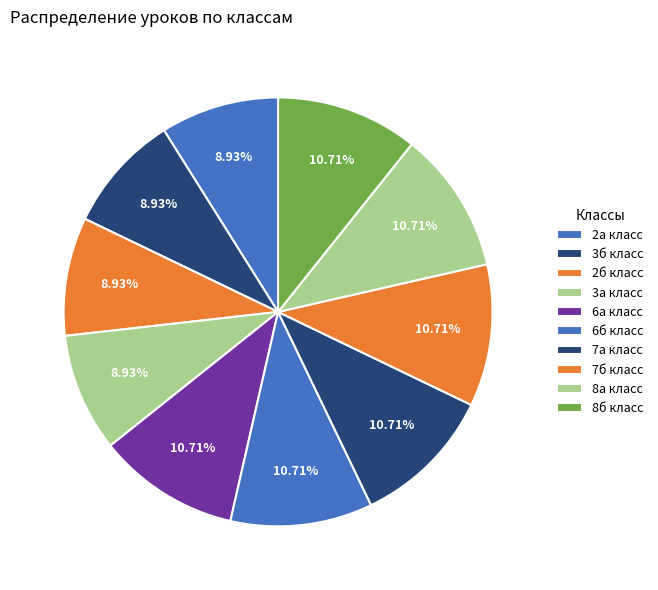

How many segments does this pie chart have?

10